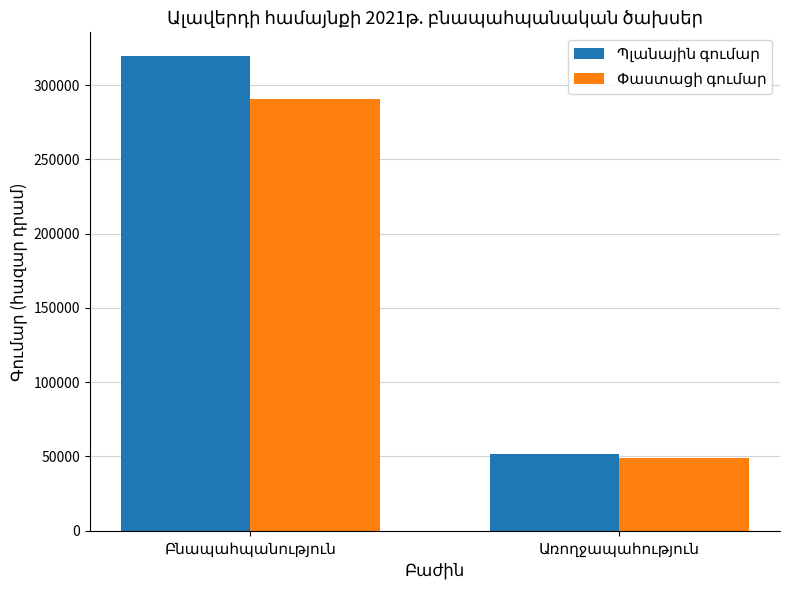

What is the maximum value shown in the chart?

319487.5